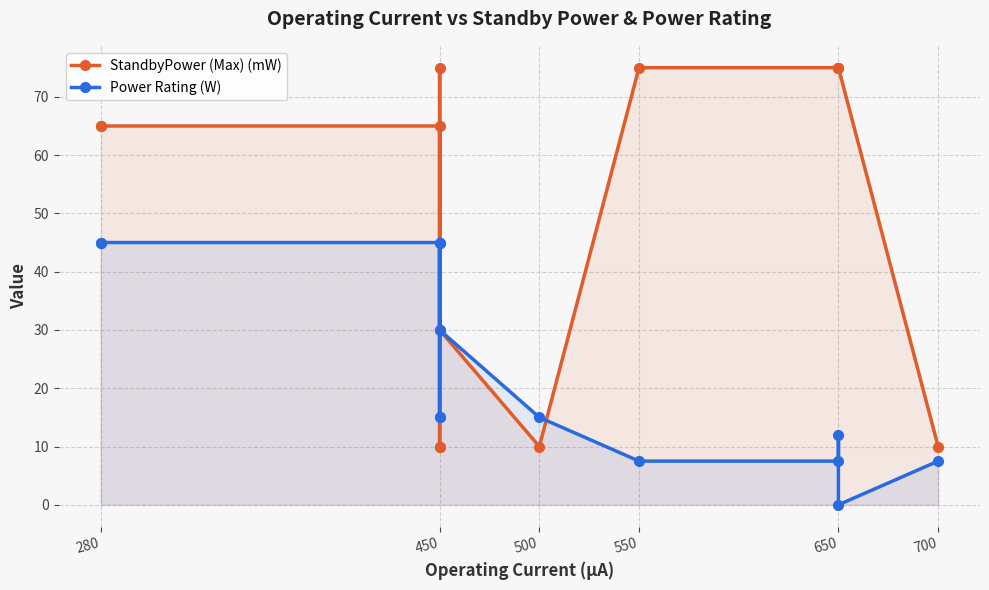

The StandbyPower (Max) (mW) series shows 30.0 at 450. True or false?

True